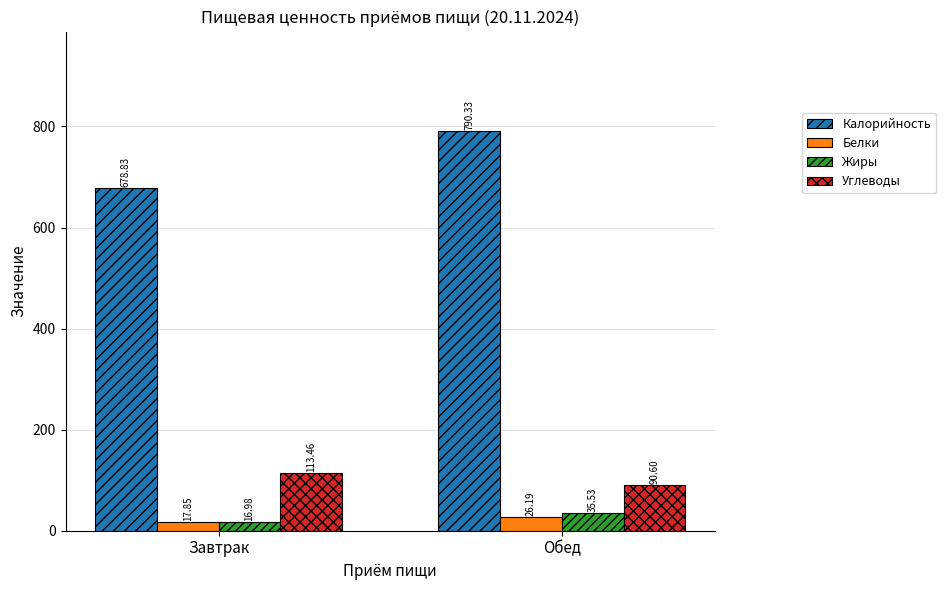

What is the difference between the Жиры values at Обед and Завтрак?

18.5